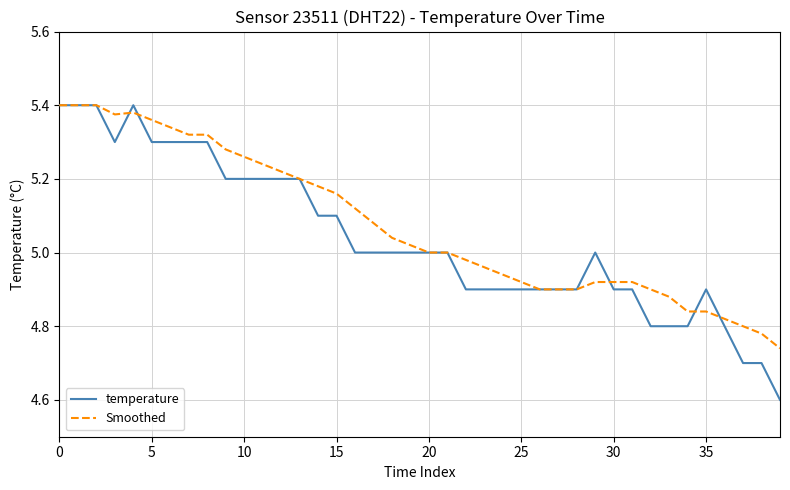

True or false: Smoothed and temperature cross at least once.

True